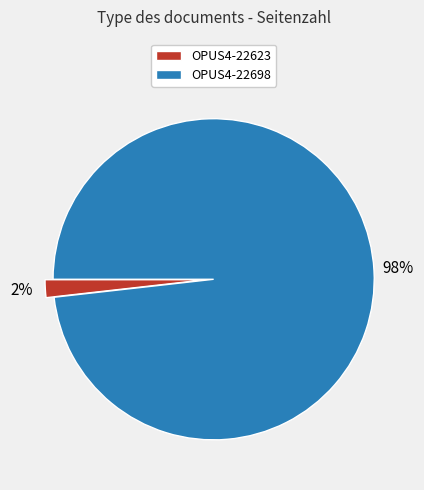

True or false: OPUS4-22698 accounts for 98% of the total.

True